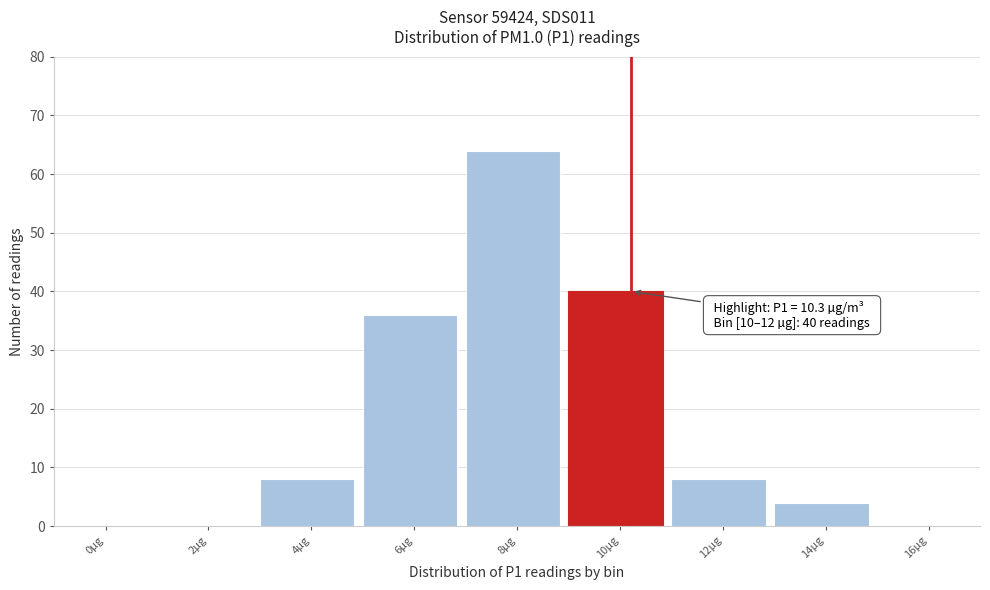

Reading left to right, what are all the values shown in this chart?

0µg=0	2µg=0	4µg=8	6µg=36	8µg=64	10µg=40	12µg=8	14µg=4	16µg=0